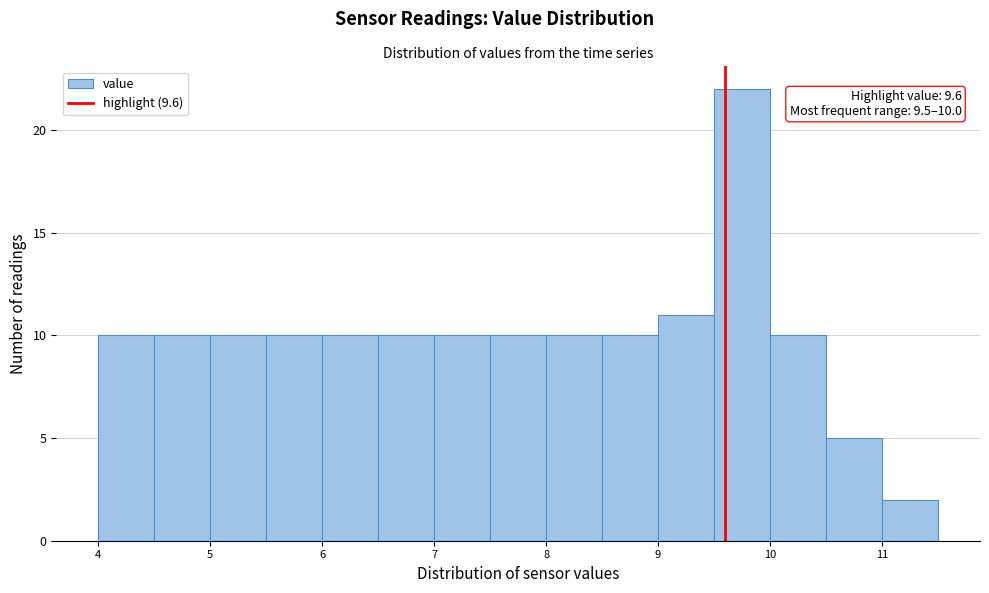

Over which range of the x-axis is the bar tallest?

9.5 to 10.0